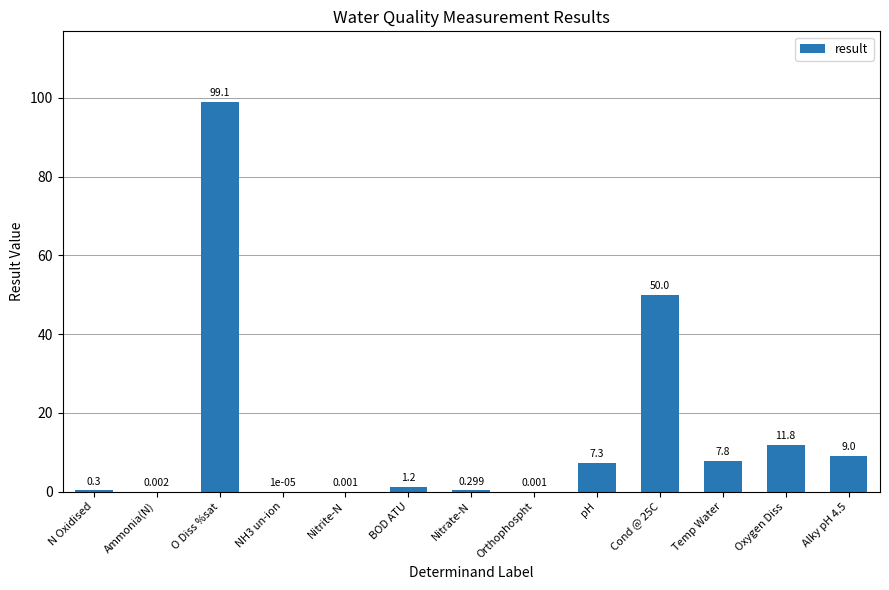

Which has a higher value, N Oxidised or Temp Water?

Temp Water